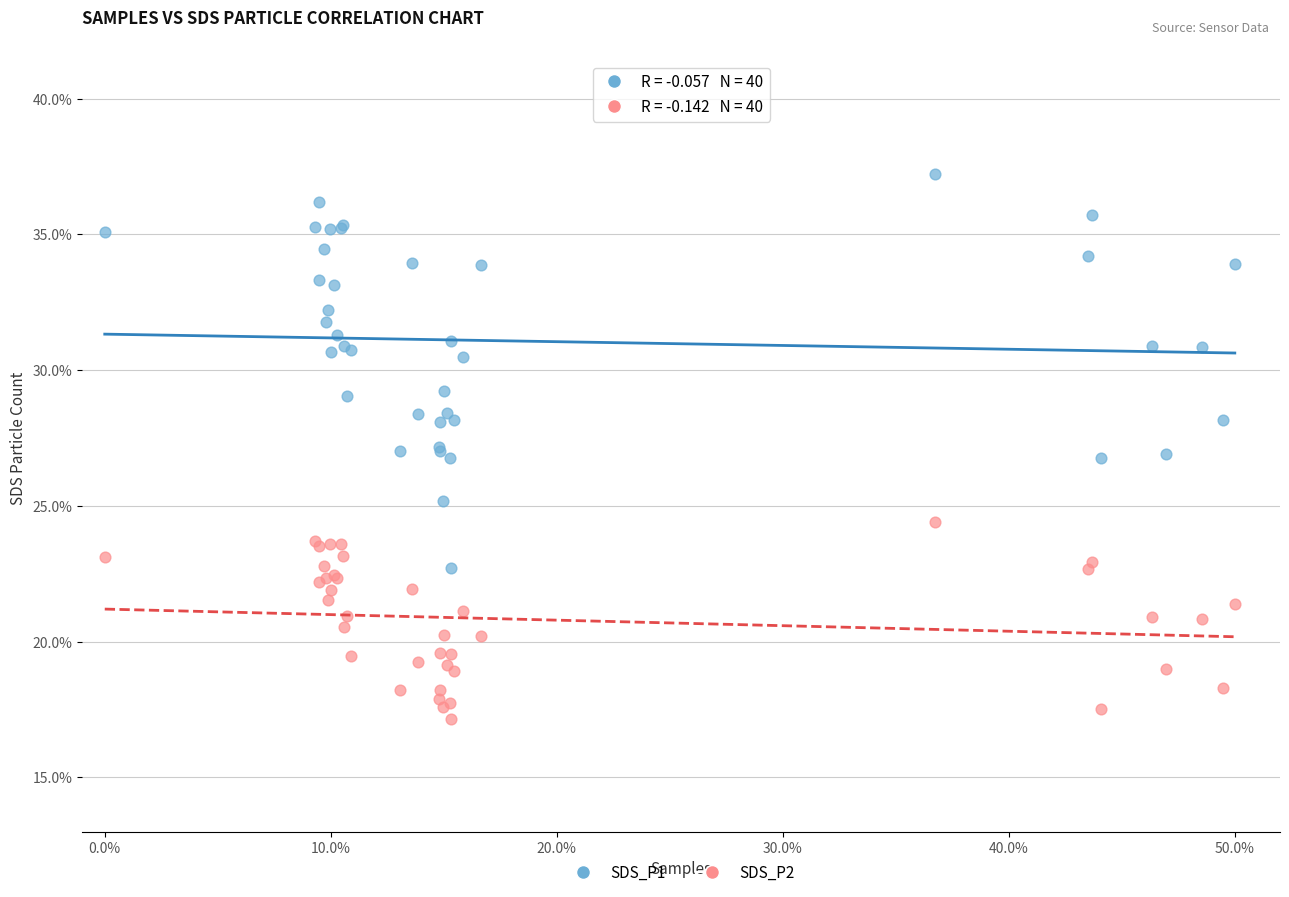

Which series has the widest spread of Y values?

SDS_P1